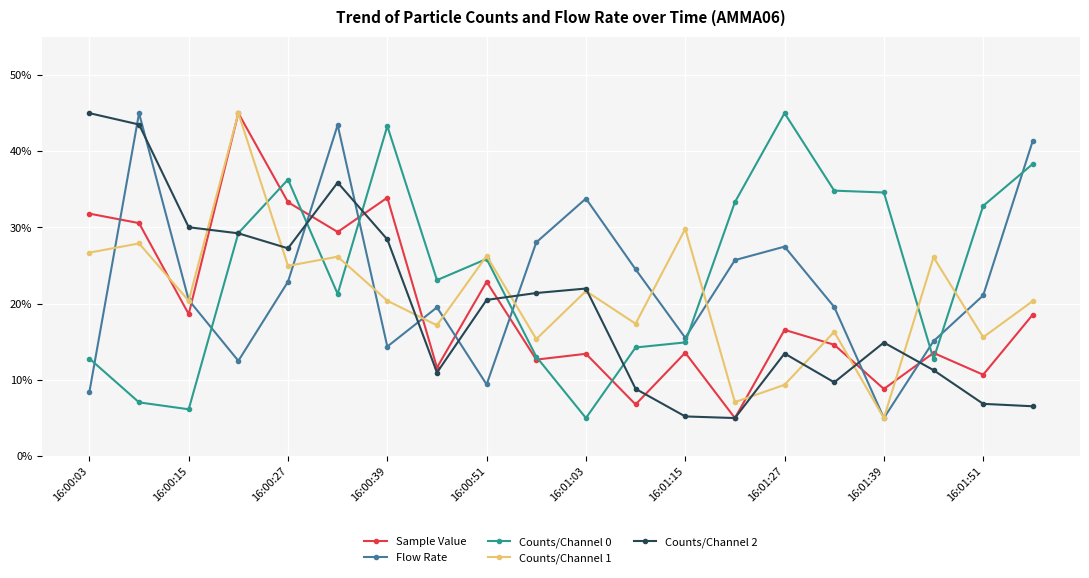

True or false: Counts/Channel 2 has more than 1 points higher than both neighbors.

True